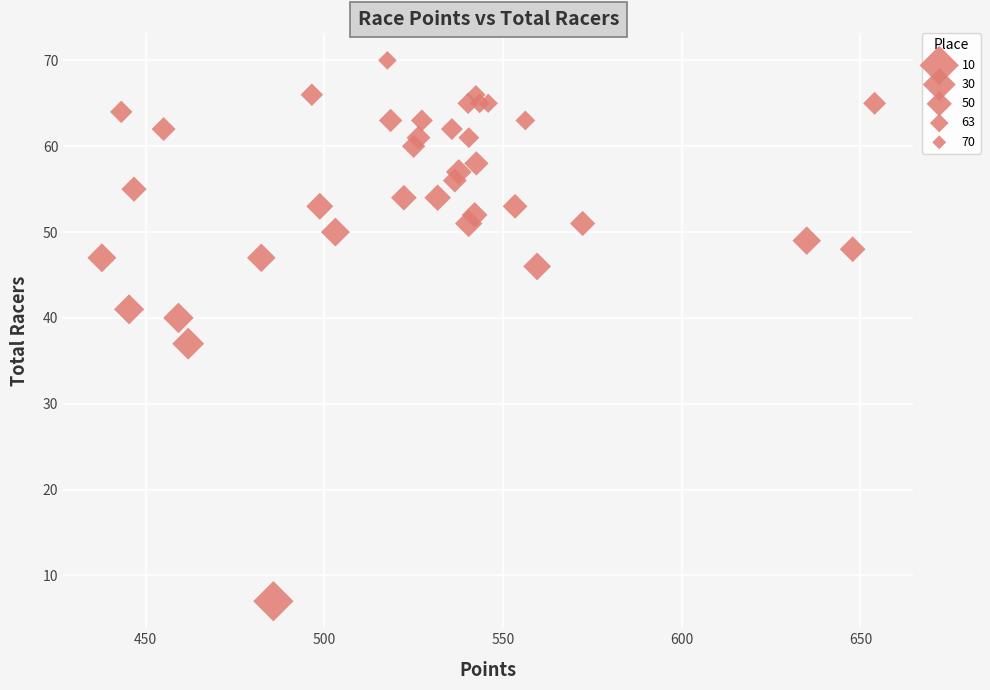

What Y value in the scatter plot is closest to 38?

37